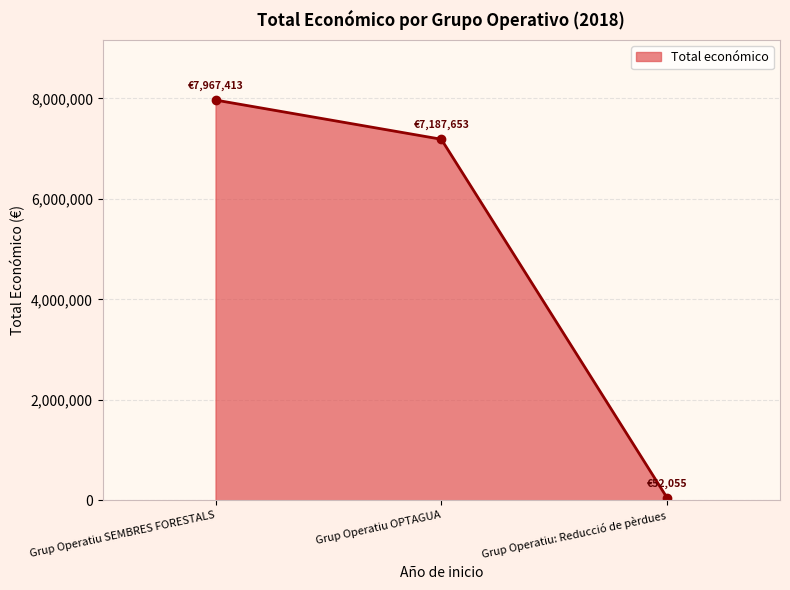

Reading left to right, transcribe all the data shown in this chart.

Grup Operatiu SEMBRES FORESTALS=7967413	Grup Operatiu OPTAGUA=7187653	Grup Operatiu: Reducció de pèrdues=52055